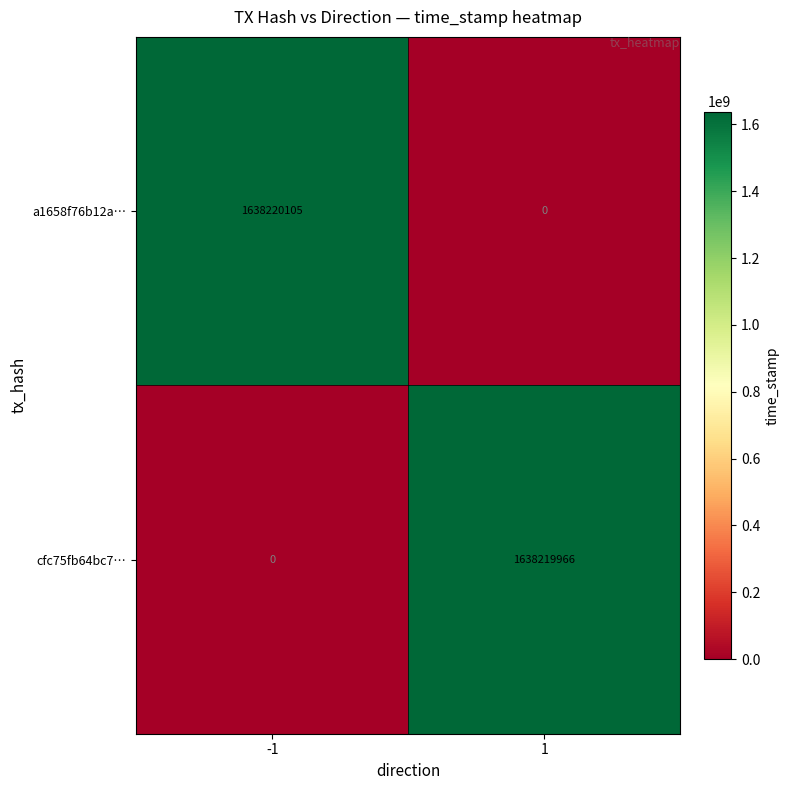

Which series changed the most between -1 and 1?

a1658f76b12a…